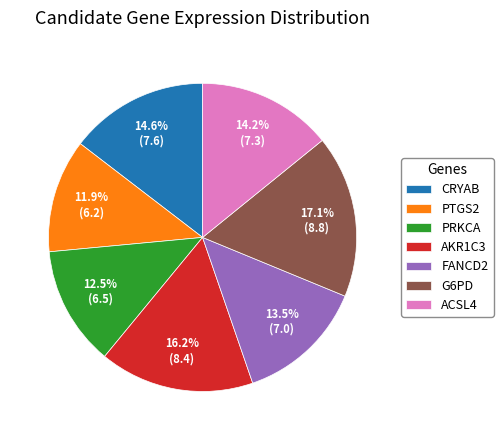

To the nearest percent, what is the difference between the G6PD and AKR1C3 slice percentages?

1%